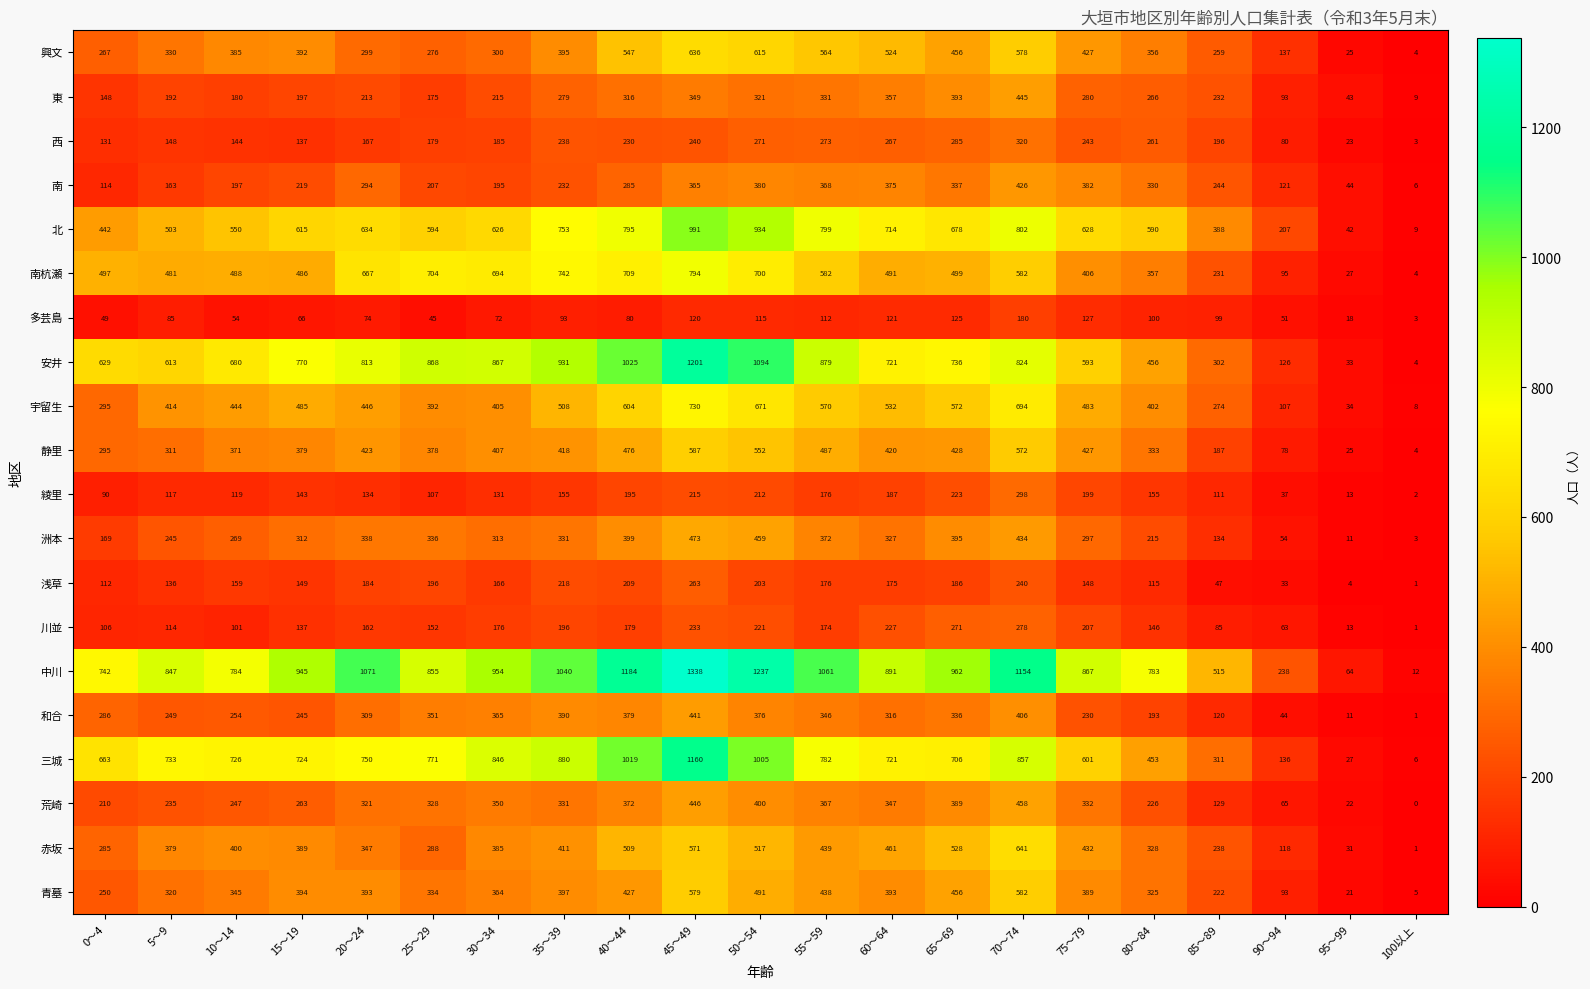

How many data points in 北 are less than 626?

10